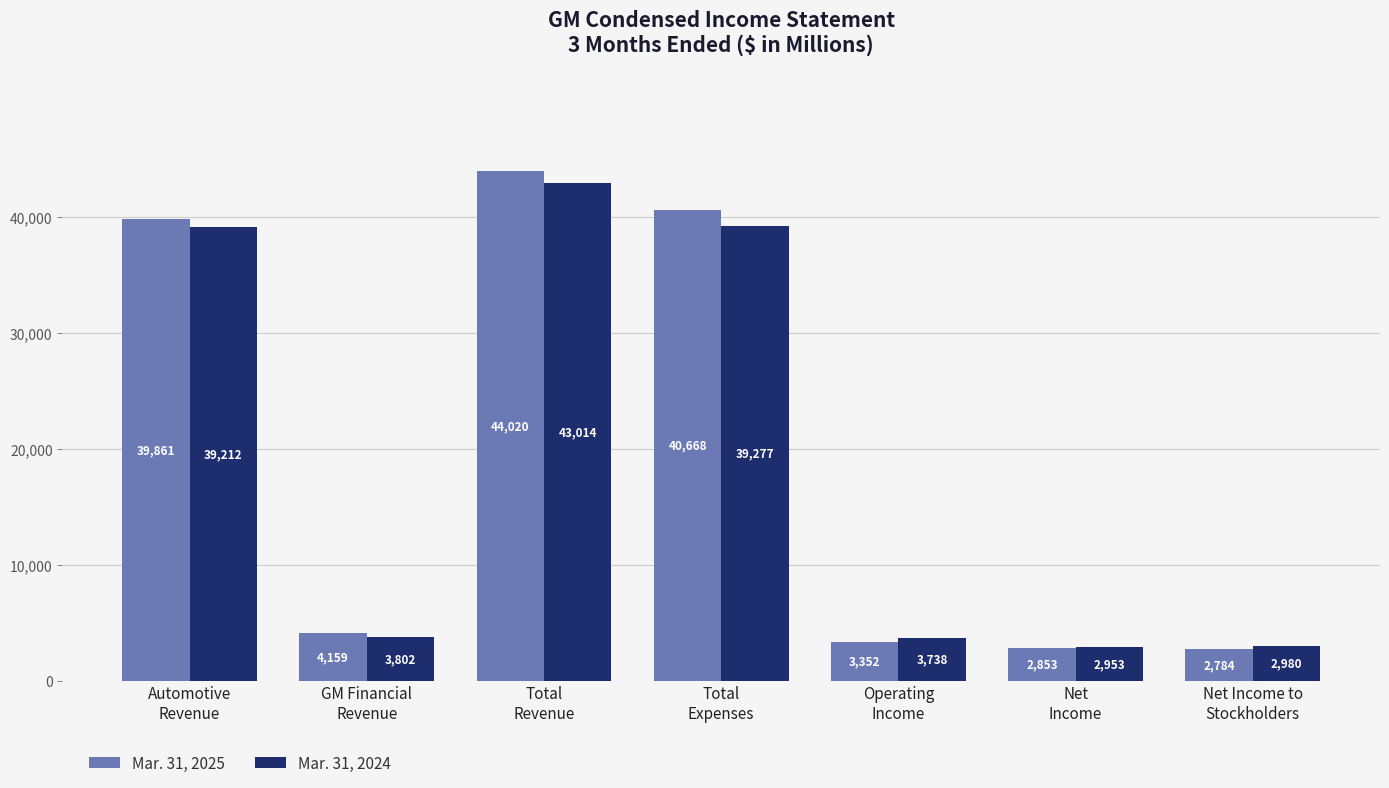

At which category is the sum across all series the highest?

Total
Revenue